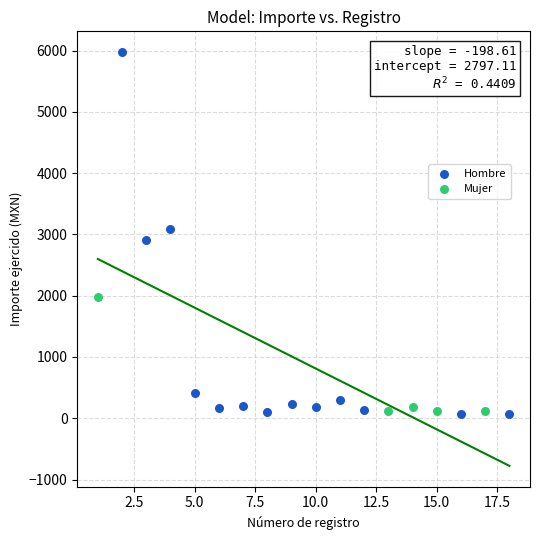

Which series has the largest Y range (max minus min)?

Hombre